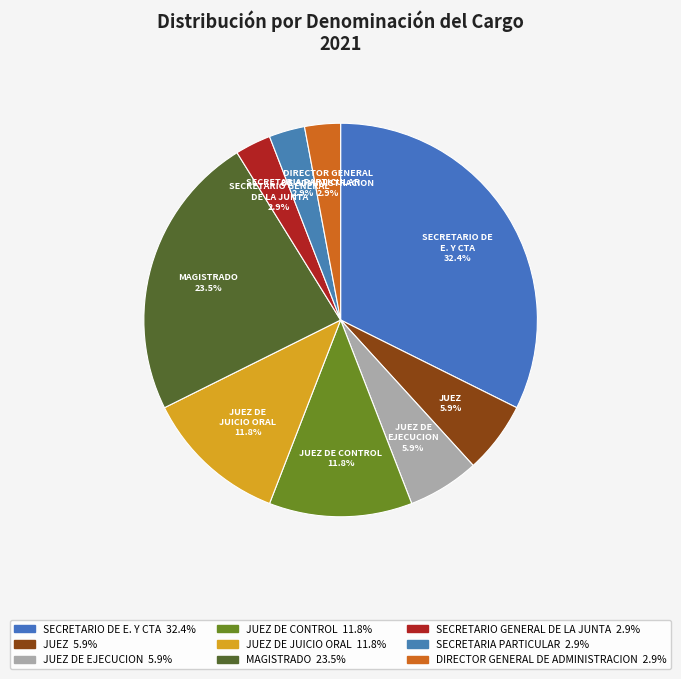

How much of the chart is everything except SECRETARIA PARTICULAR?

97.1%